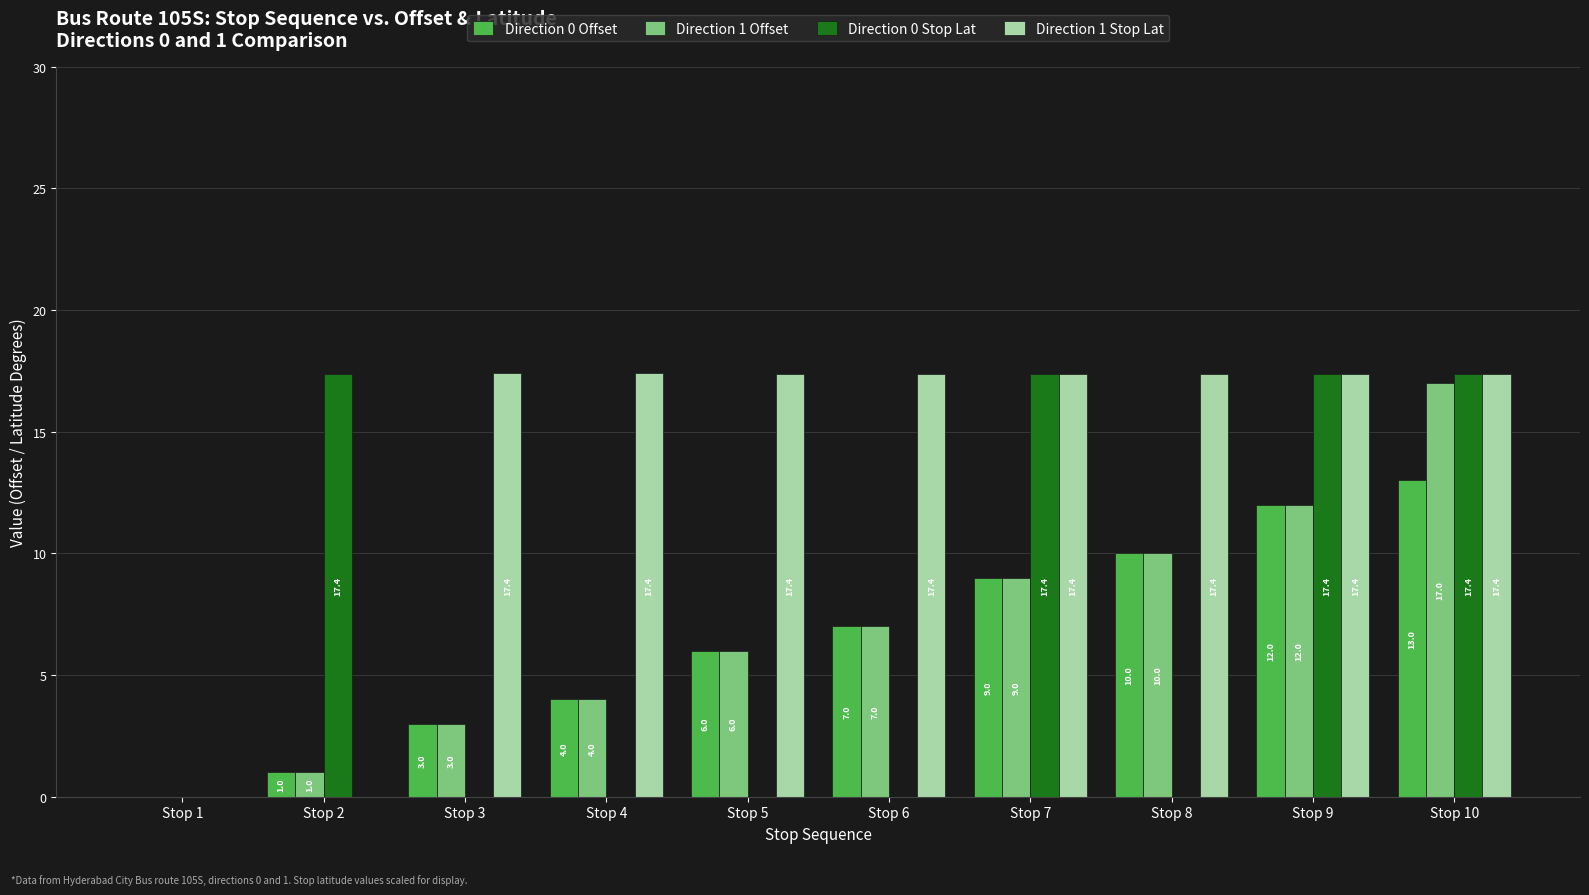

Which category has the highest value in the Direction 0 Offset series?

Stop 10